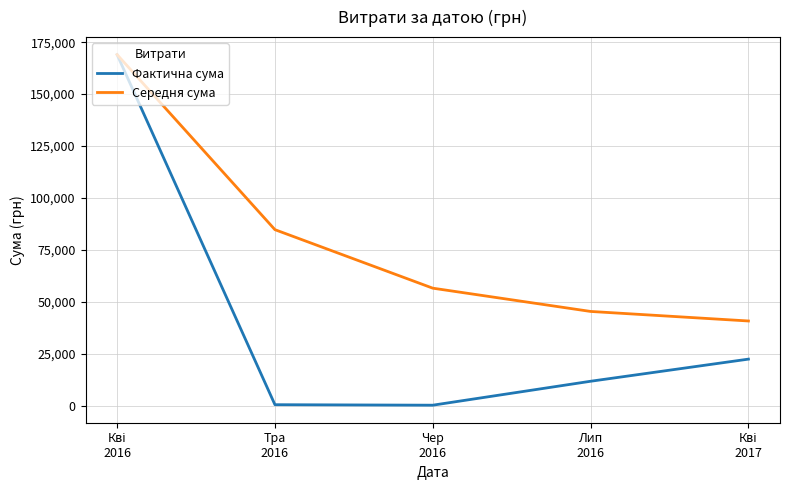

List the series in order of their overall mean, lowest first.

Фактична сума, Середня сума